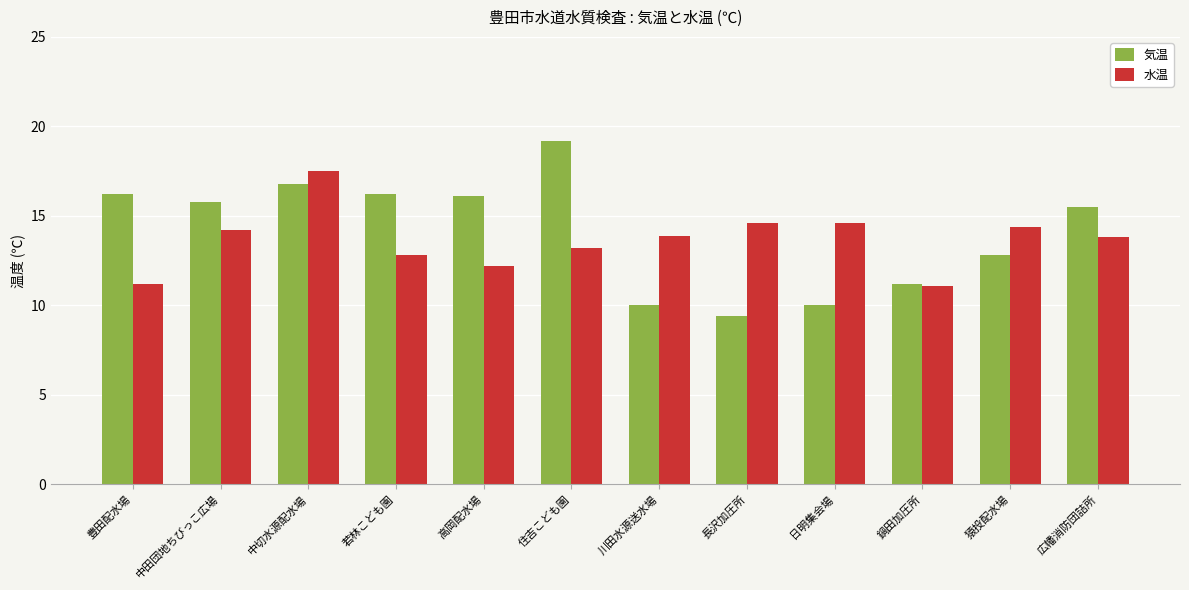

Read the 気温 value at 日明集会場.

10.0